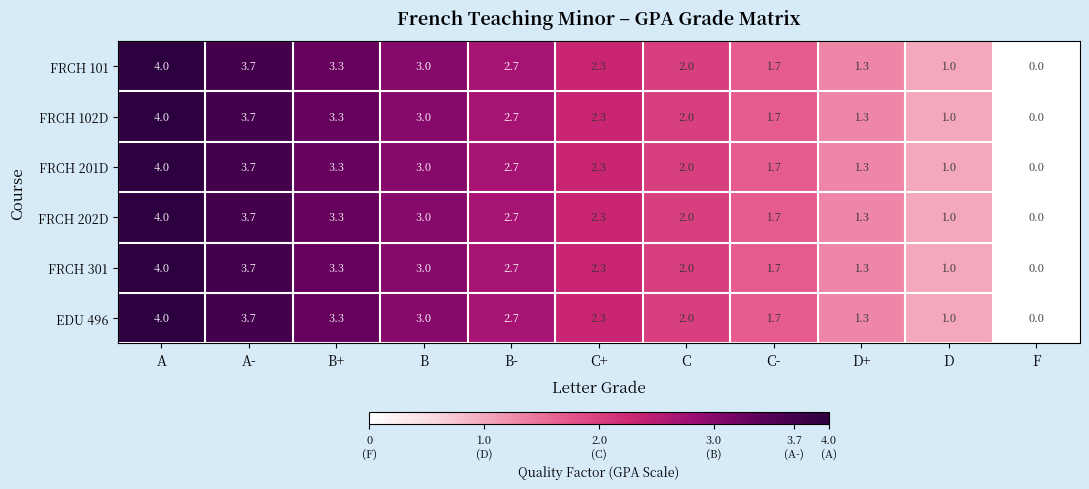

True or false: EDU 496 has a value of 1.3 at D+.

True